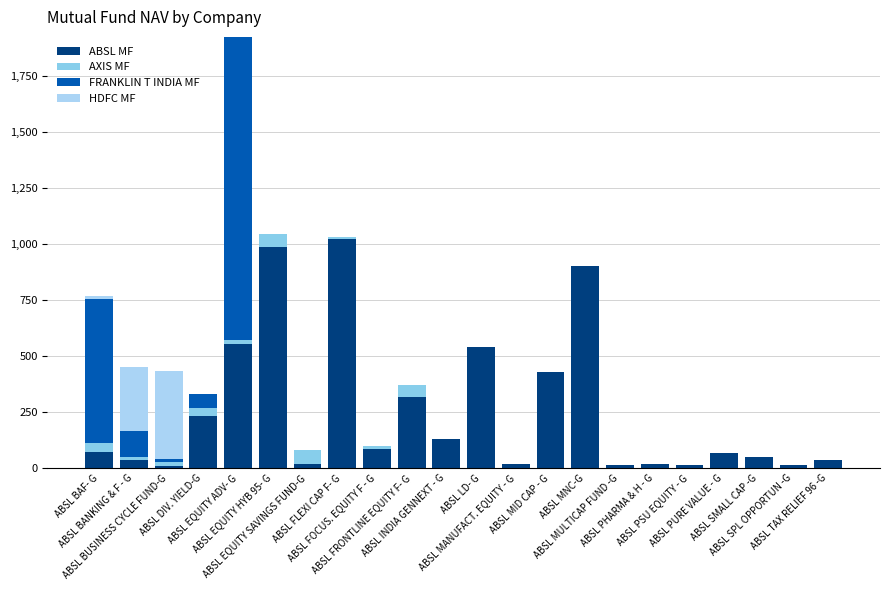

True or false: HDFC MF has a value of 0.0 at ABSL FLEXI CAP F- G.

True